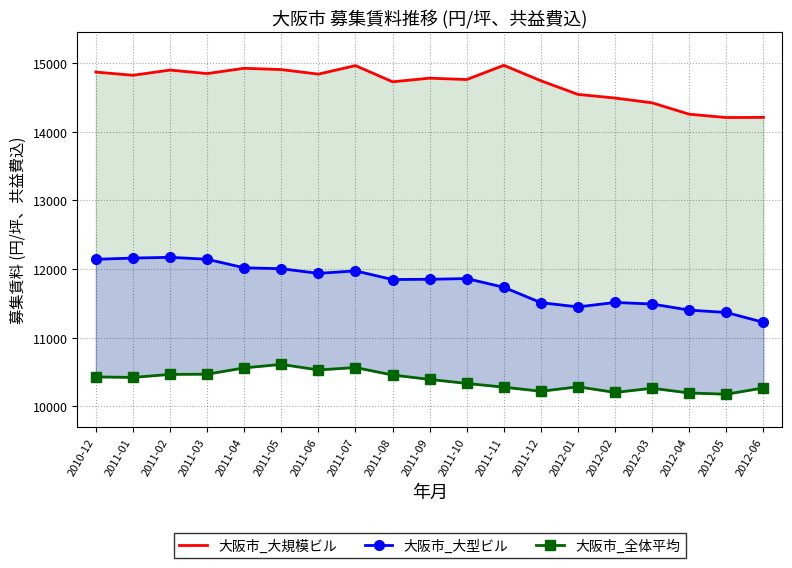

At how many categories does at least one series exceed 14648?

13